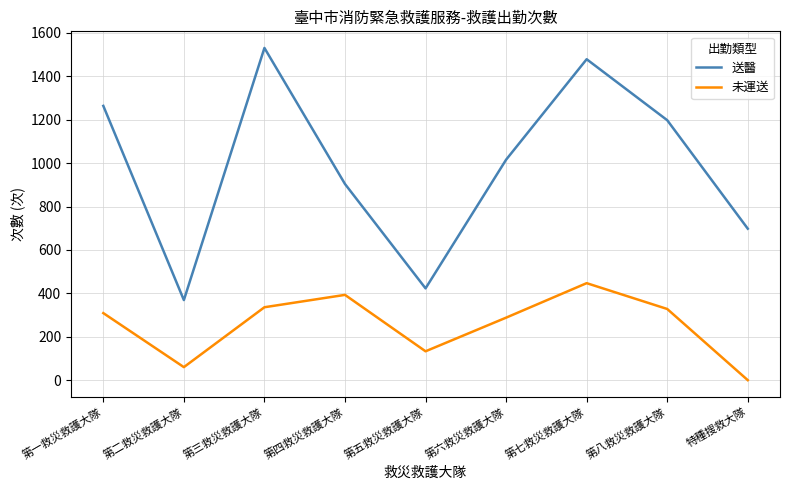

Rank the series by their average value, from lowest to highest.

未運送, 送醫